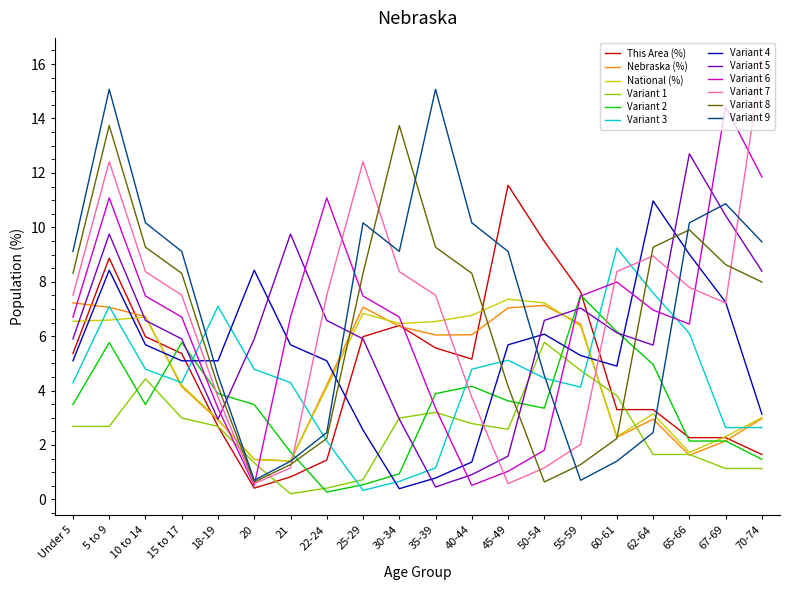

Does the chart have visible grid lines?

No